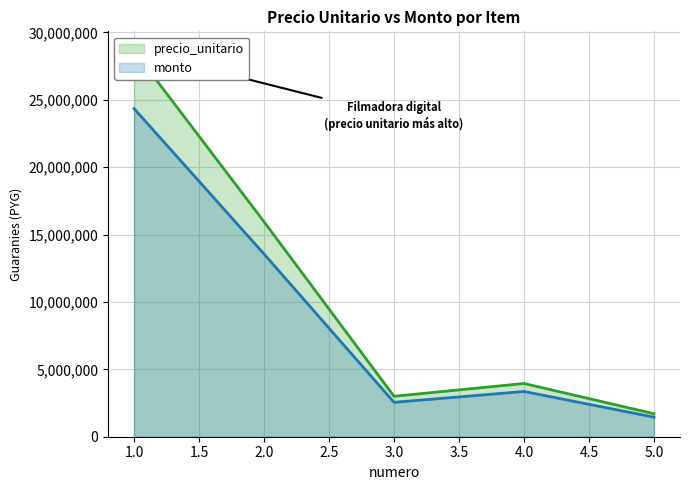

How many categories are shown in the chart?

5